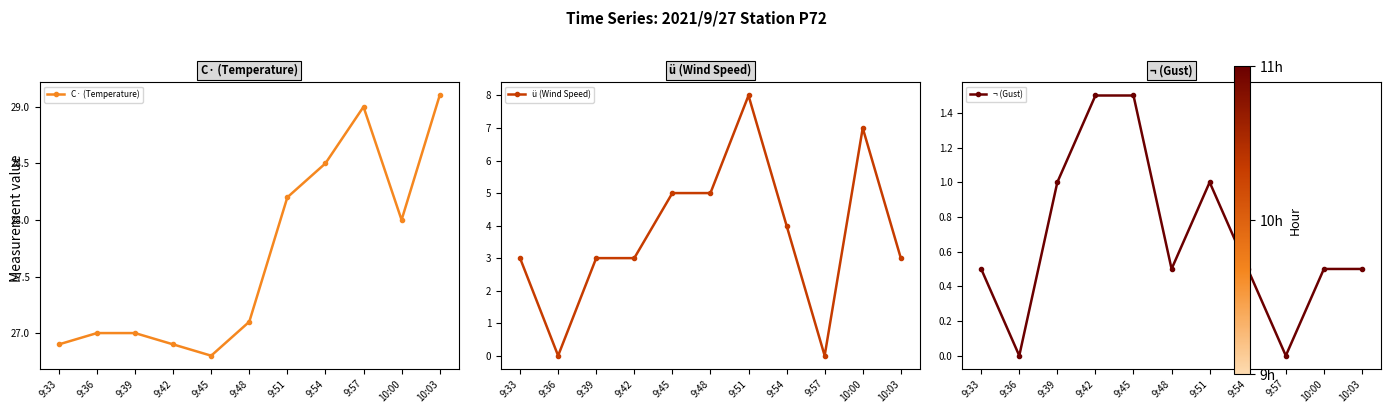

What is the difference between the maximum and minimum values in the C· (Temperature) series?

2.3